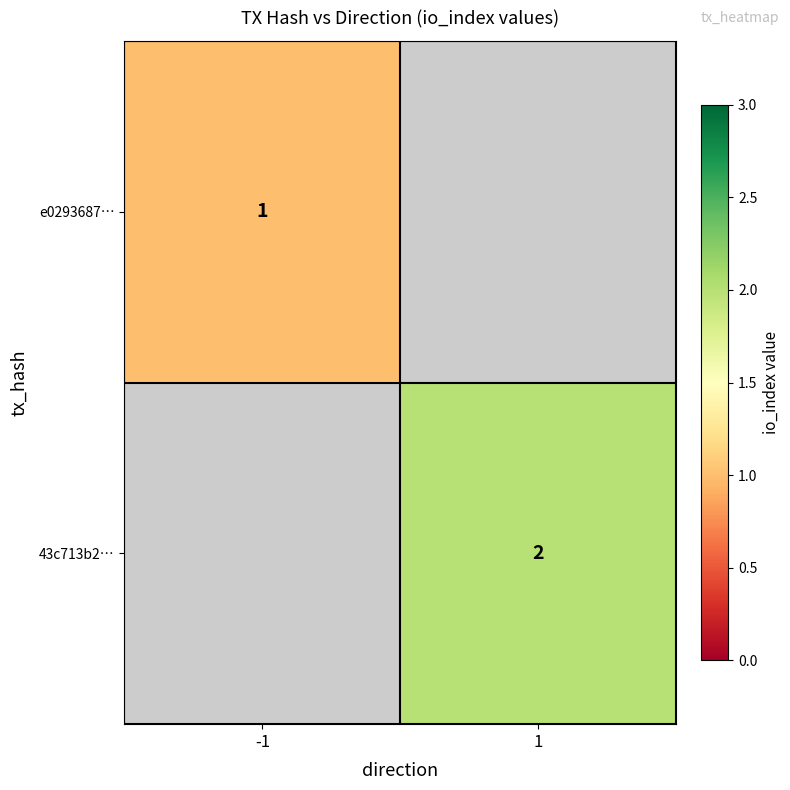

The 43c713b2… series shows 4 at 1. True or false?

False